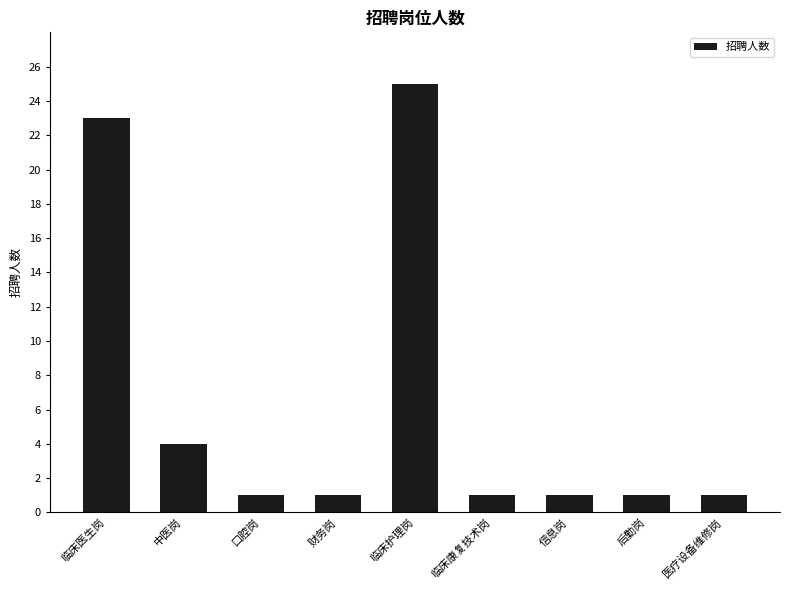

What is the average value?

6